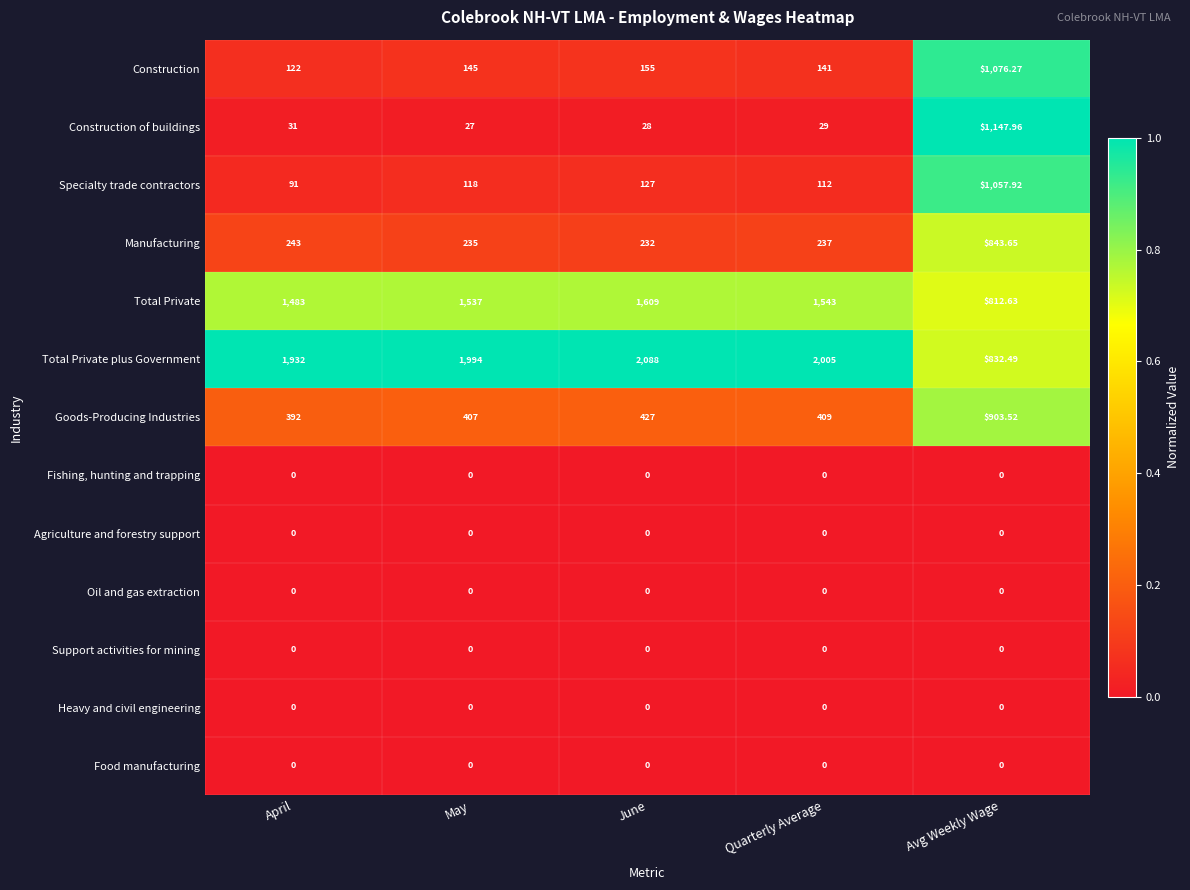

List the labels in order of Total Private plus Government value, smallest first.

Avg Weekly Wage, April, May, Quarterly Average, June